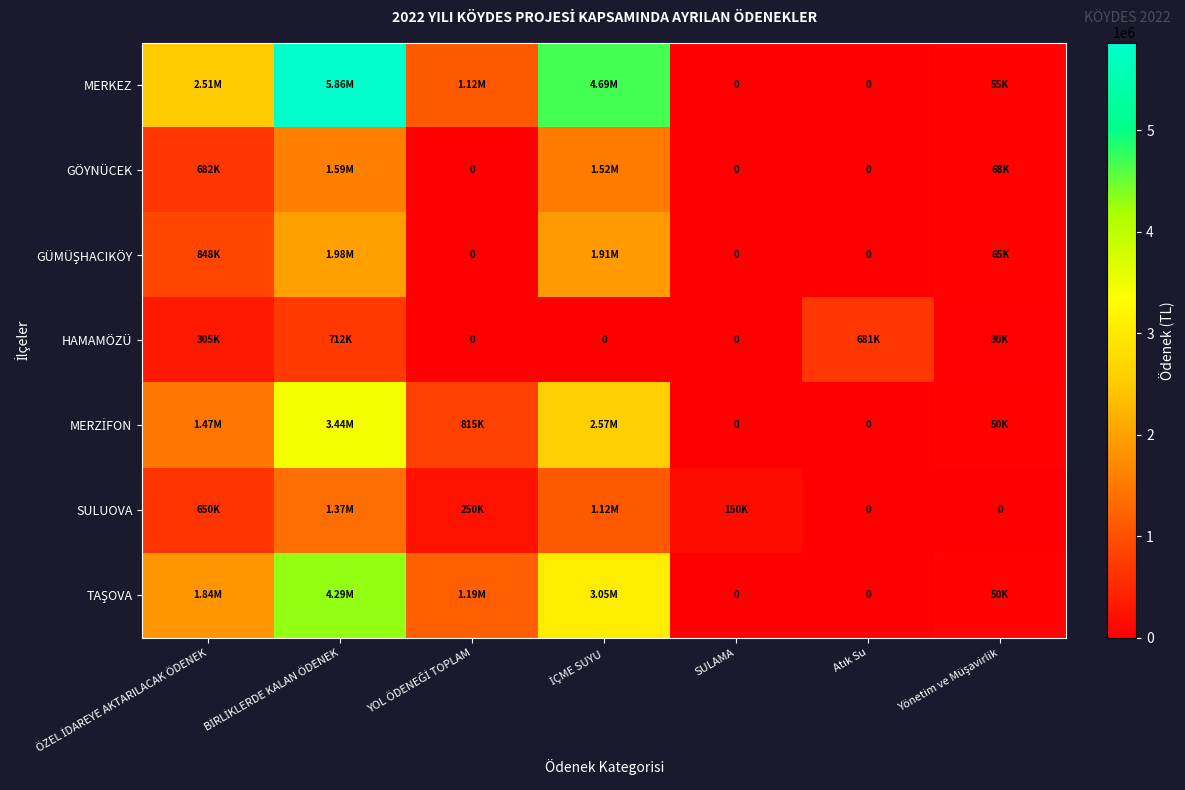

Is it true that TAŞOVA equals 3050000.0 at İÇME SUYU?

True